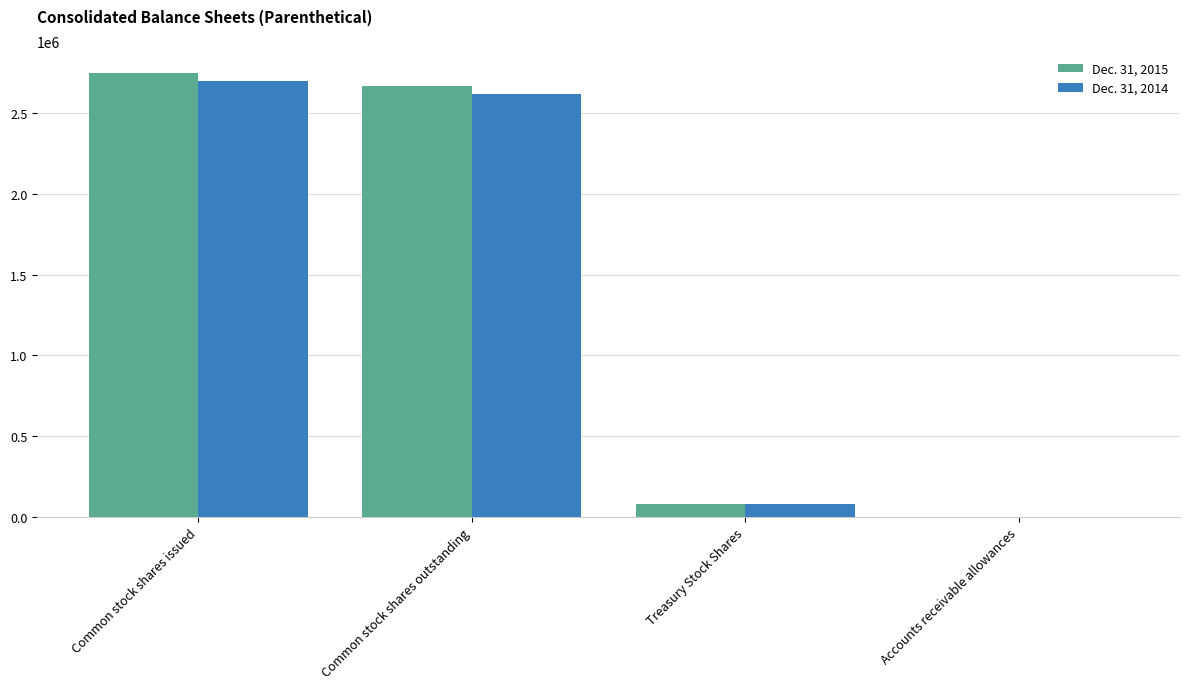

What is the total value across all series at Treasury Stock Shares?

159380